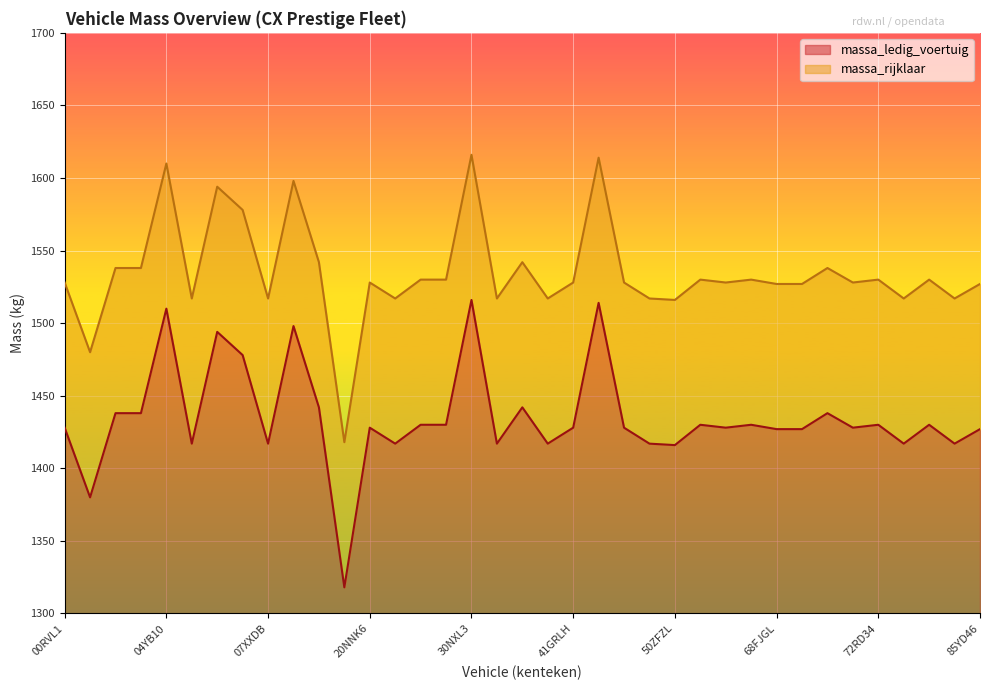

What position from the left is 28YD28?

15